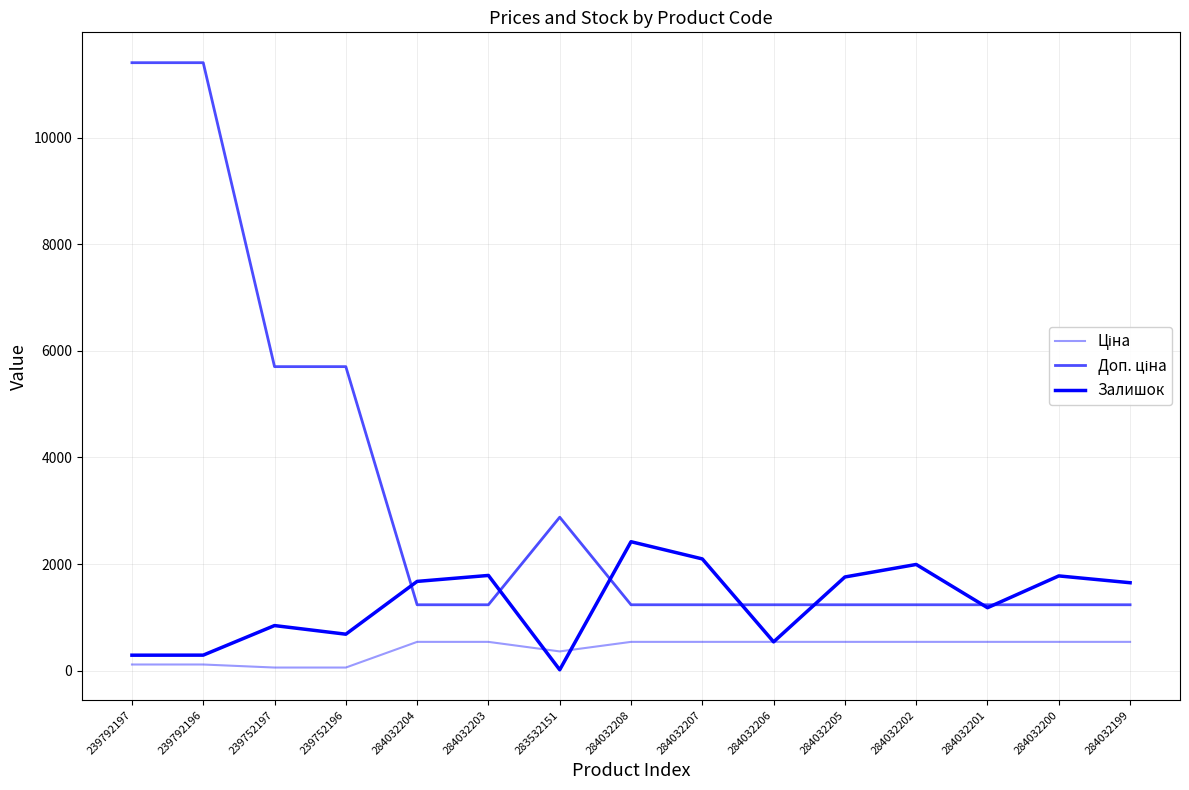

Where do Залишок and Доп. ціна first cross each other?

239752196 and 284032204